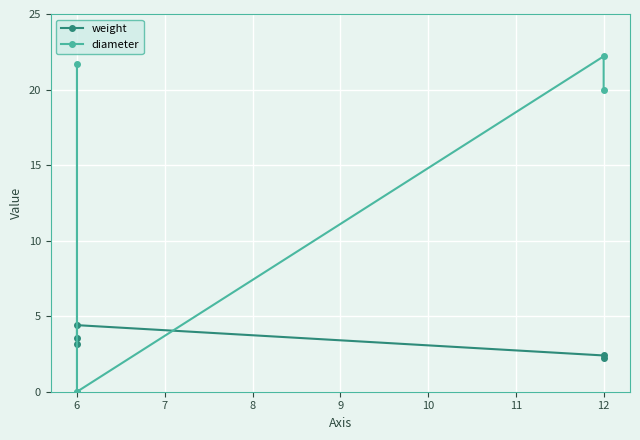

How many values in diameter are above zero?

3